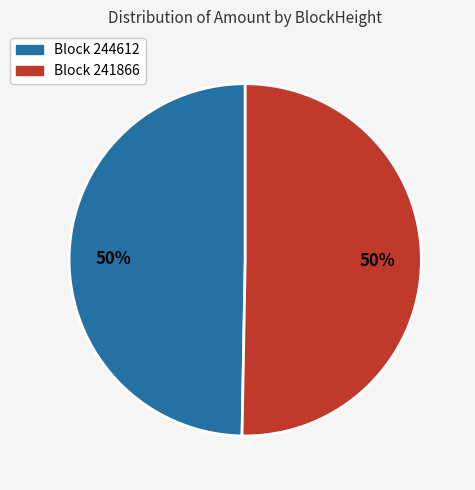

To the nearest percent, what is the average slice percentage?

50%